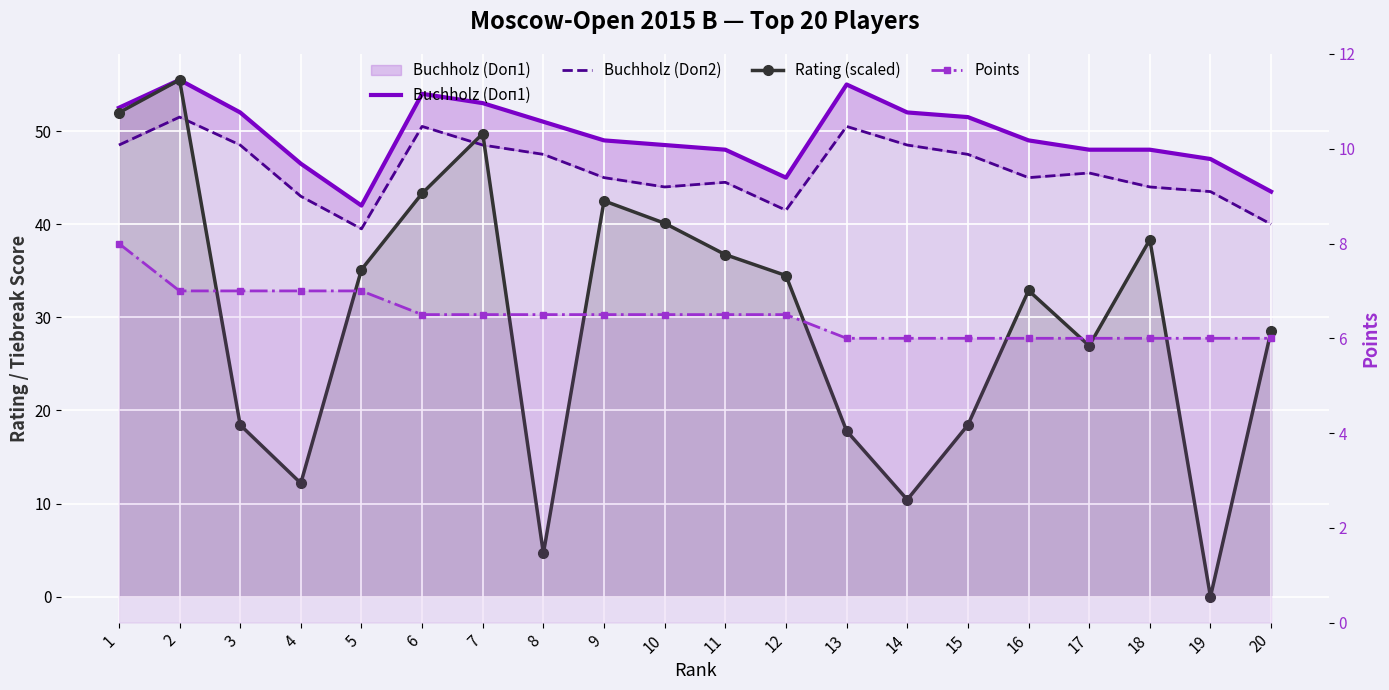

True or false: Points has more than 2 interior local peaks.

False